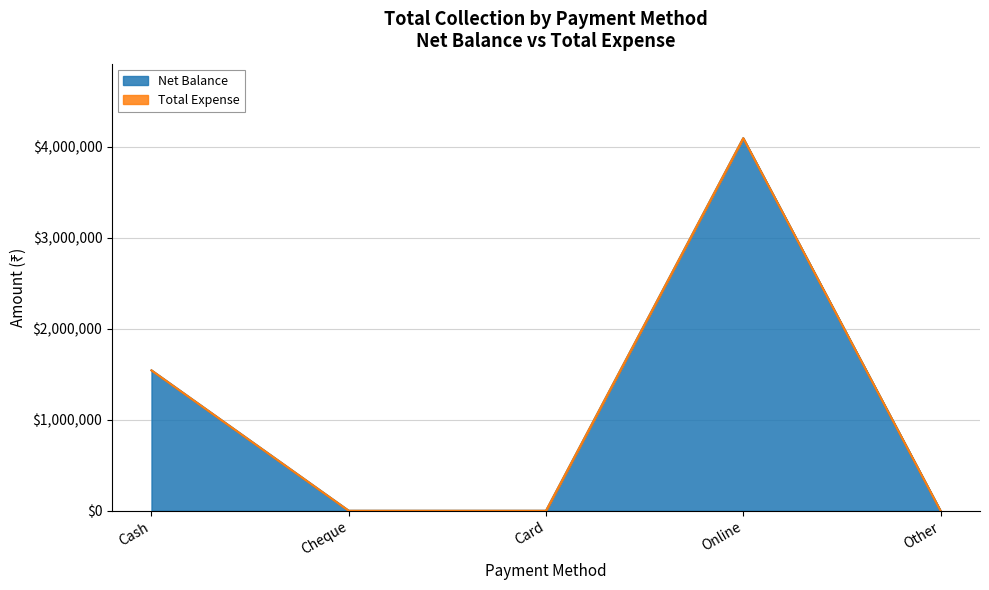

What is the sum of the values at Card and Online?

4096600